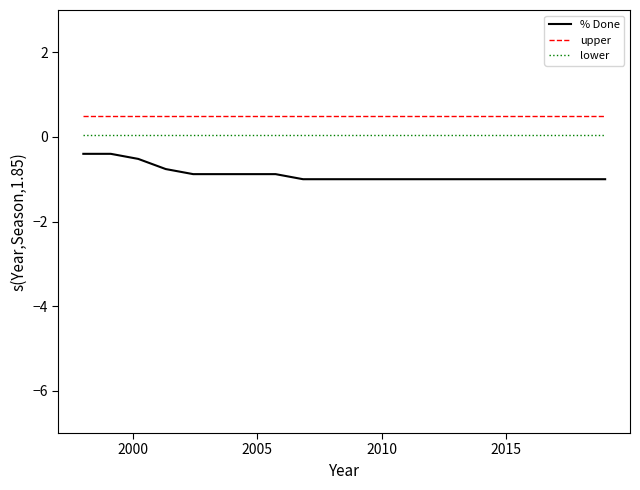

True or false: upper and lower intersect in this chart.

False